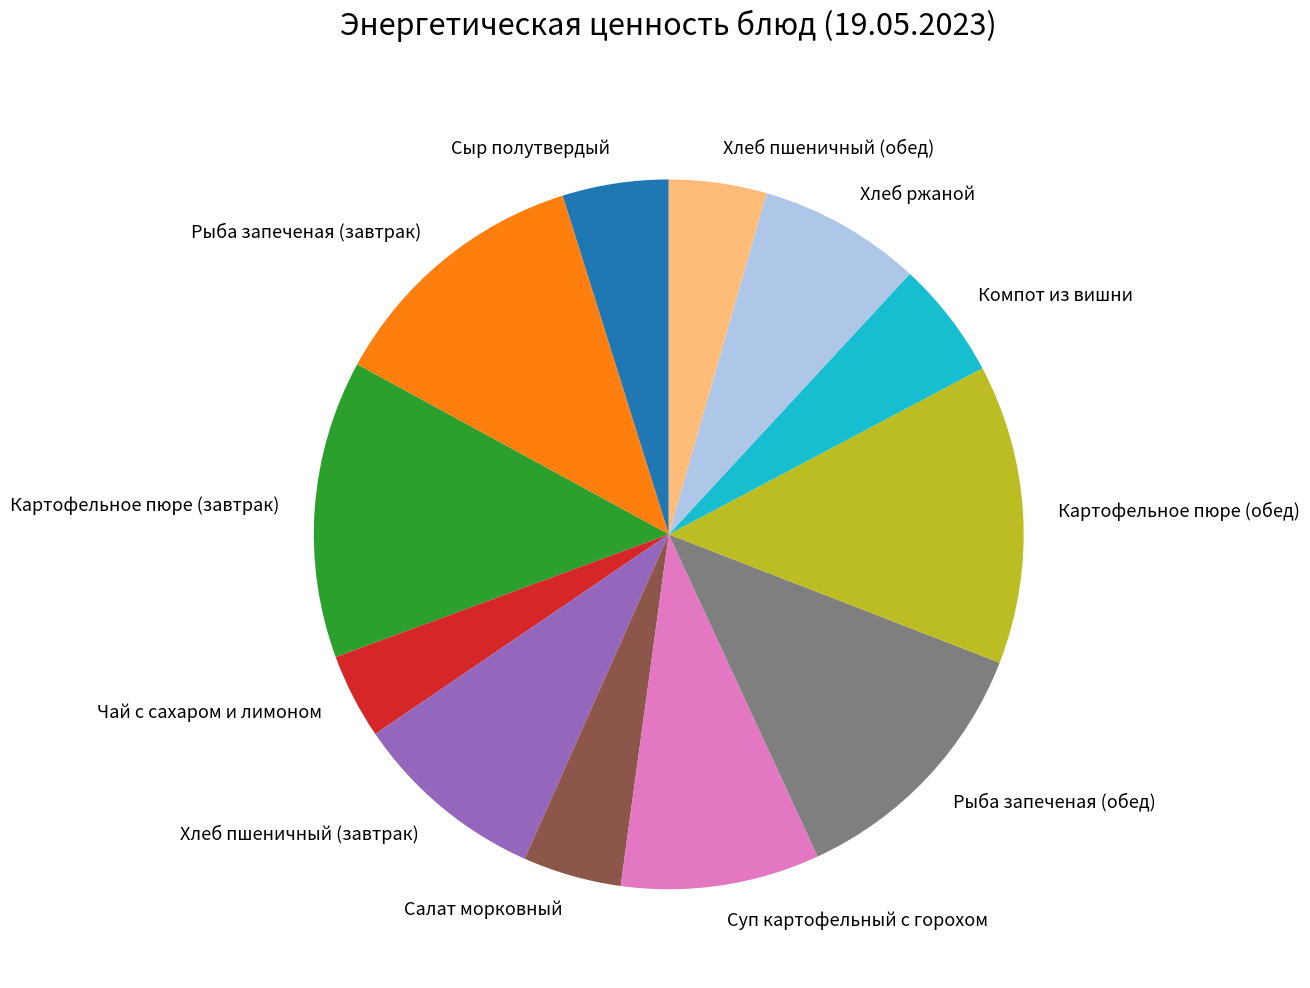

The Хлеб пшеничный (завтрак) slice represents 1% of the pie. True or false?

False